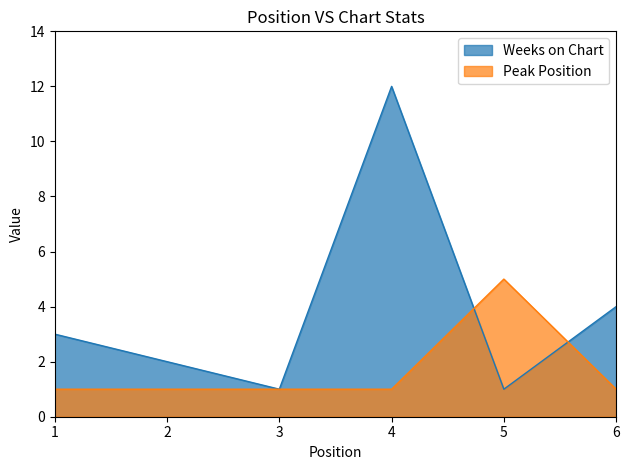

True or false: Peak Position has a value of 1 at 6.

False